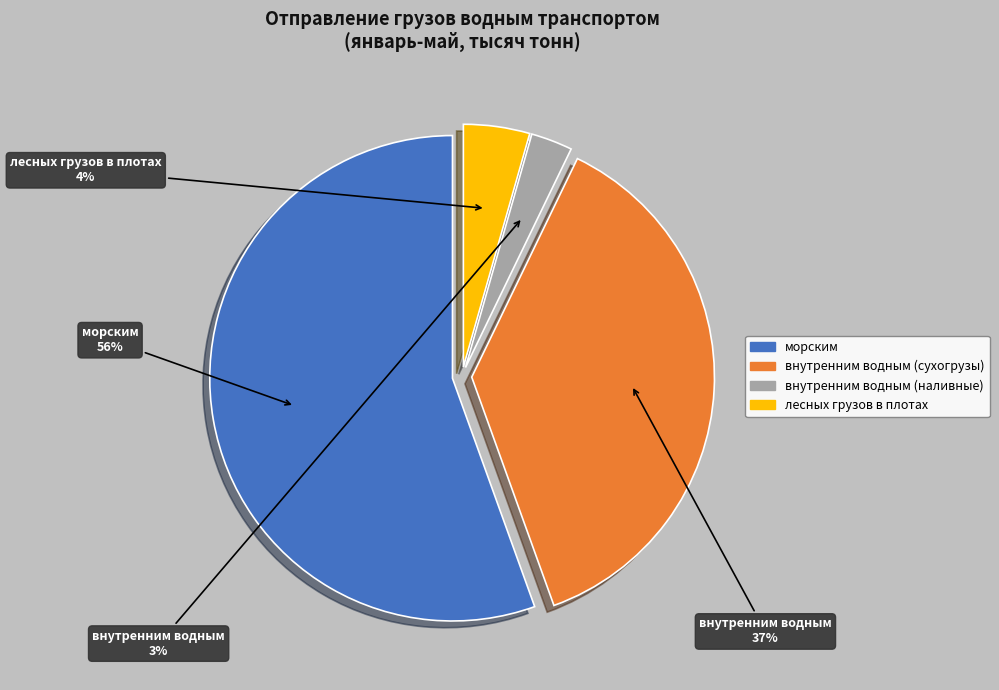

To the nearest percent, what percentage of the pie is морским?

56%